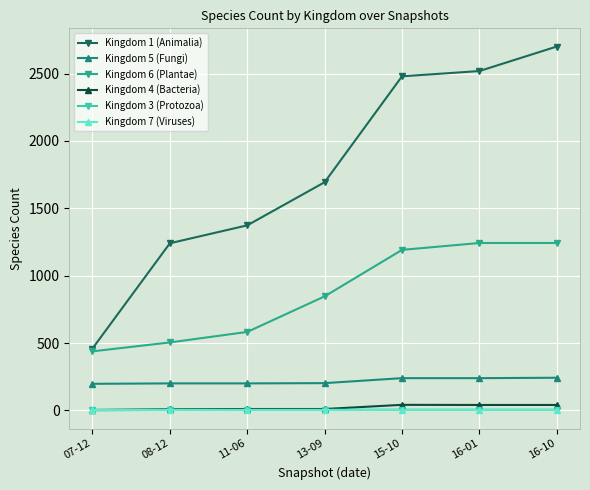

How many series are shown in this chart?

6